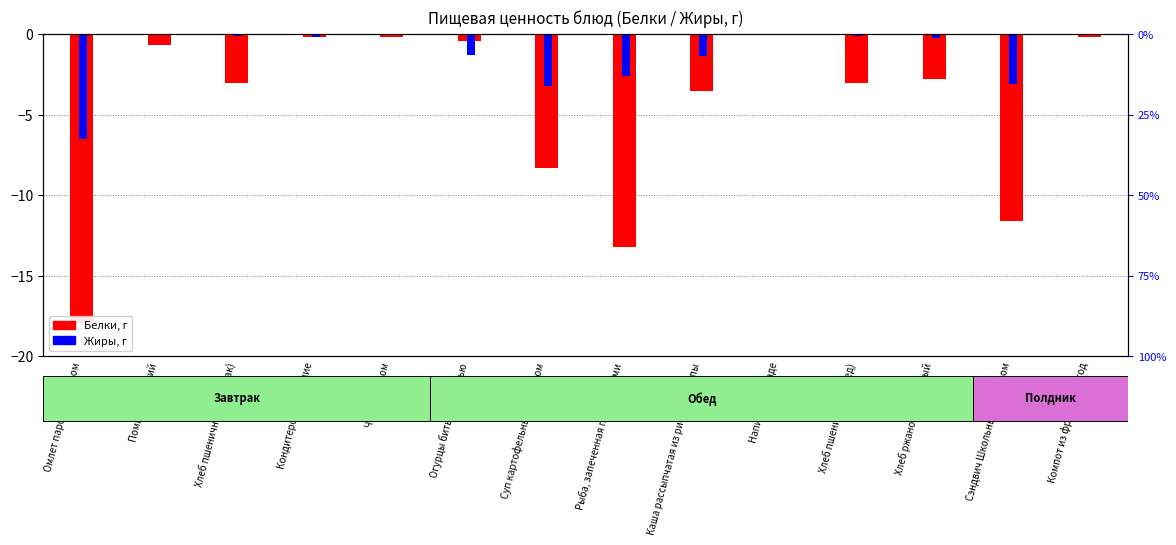

What is the difference between the maximum and second lowest values in the Жиры series?

3.2